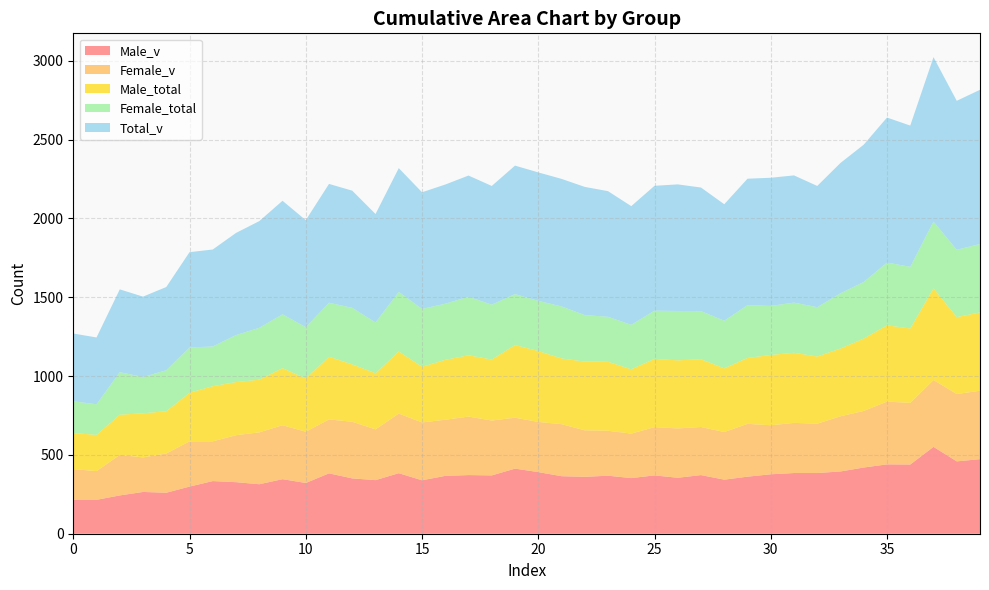

Reading right to left, extract all data points from this chart.

Total_v: 978	945	1043	896	920	871	827	769	807	813	802	739	784	803	792	753	797	813	809	815	815	753	769	756	740	785	688	743	754	679	720	677	648	615	605	528	510	525	424	430
Female_total: 434	427	424	391	398	359	350	313	318	311	335	302	305	313	306	282	285	295	330	318	323	348	371	356	367	378	322	359	342	325	342	329	298	252	287	260	230	270	194	201
Male_total: 497	488	581	472	484	459	430	426	445	446	418	404	430	432	433	408	438	436	417	450	461	387	389	380	353	394	356	364	398	338	362	334	337	350	308	268	280	255	230	229
Male_v: 473	459	551	439	440	420	395	385	385	377	362	343	372	355	370	353	368	361	365	391	413	370	372	367	339	384	340	351	383	322	346	314	327	334	299	260	265	243	215	215
Female_v: 434	427	424	391	398	359	350	313	318	311	335	302	305	313	306	282	285	295	330	318	323	348	371	356	367	378	322	359	342	325	342	329	298	252	287	249	219	257	182	195